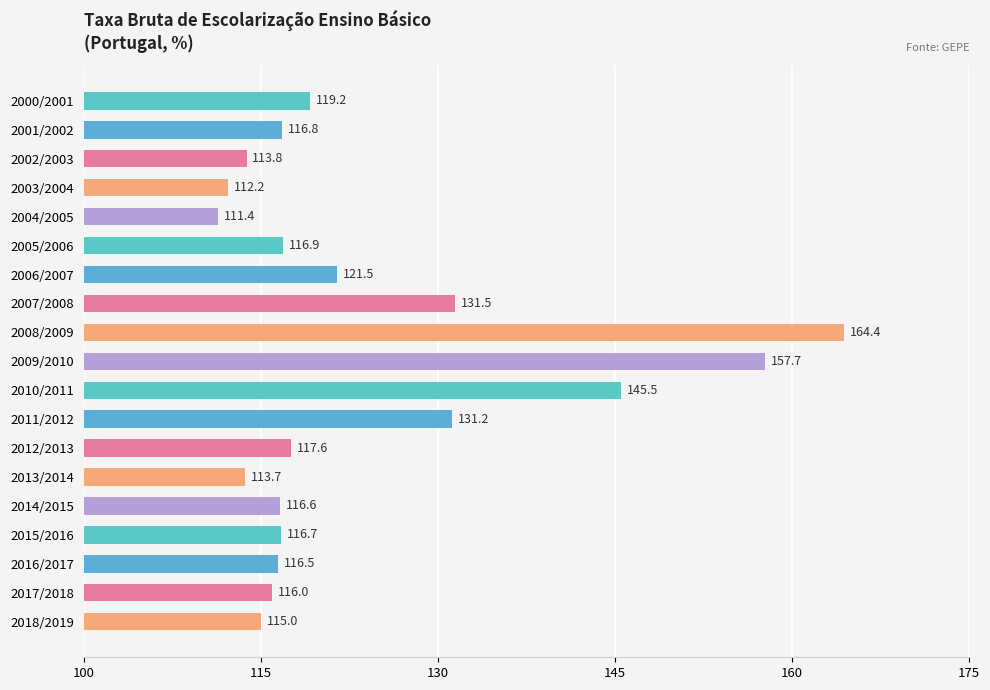

What is the label of the 5th bar from the top?

2004/2005